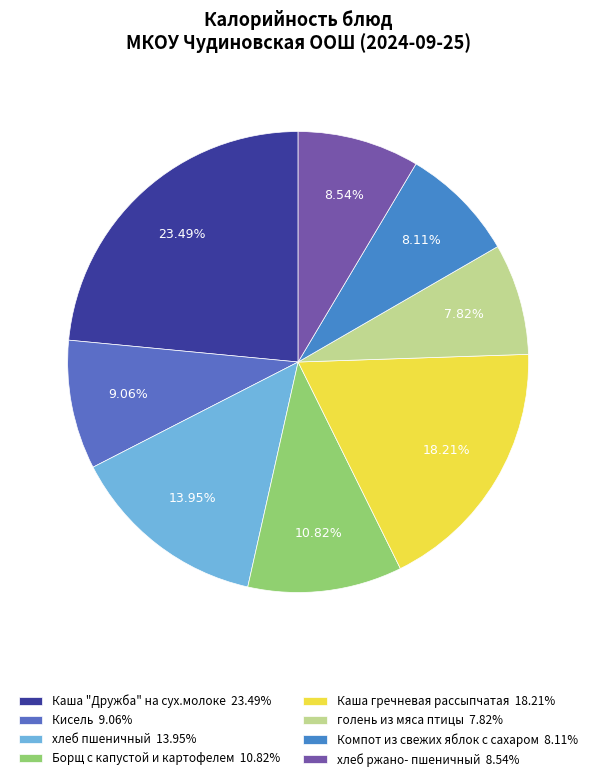

The Каша "Дружба" на сух.молоке slice represents 33% of the pie. True or false?

False